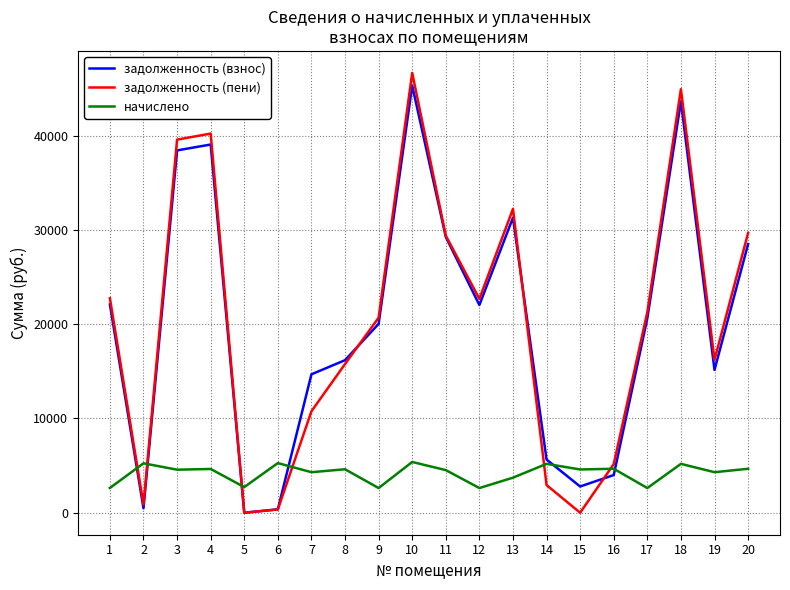

Which series has the widest spread of values?

задолженность (пени)